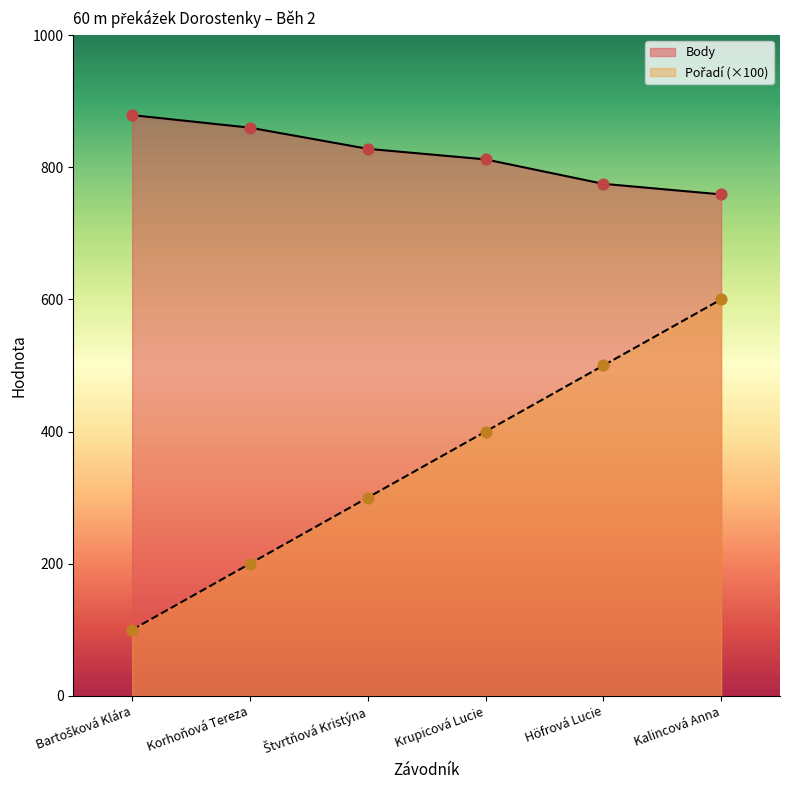

What are all the series names shown in the legend?

Pořadí, Body